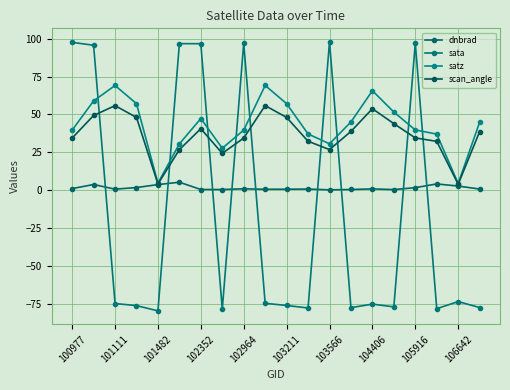

How many distinct data groups are displayed?

4